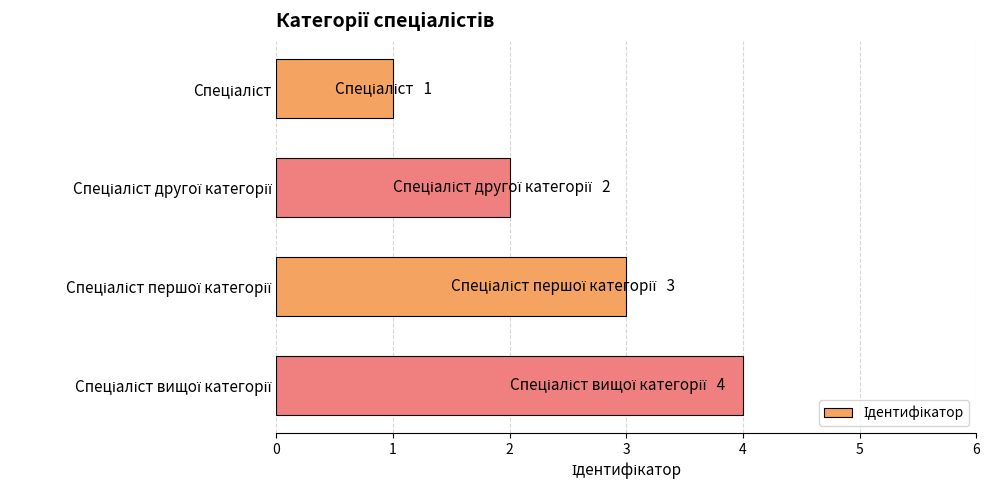

What is the difference between the maximum and minimum values?

3